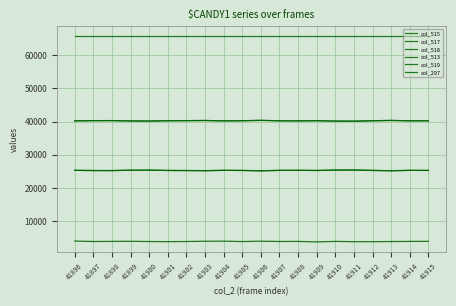

Does the chart display data point markers on the line(s)?

No